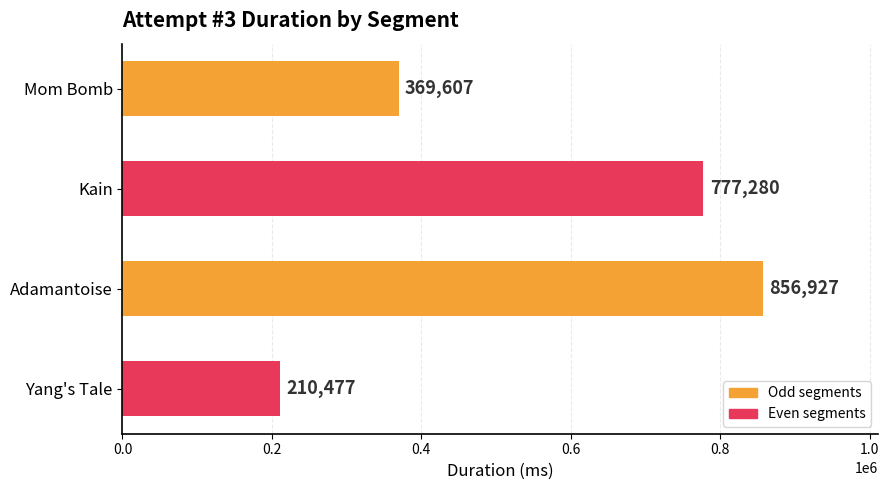

What is the average value?

553573